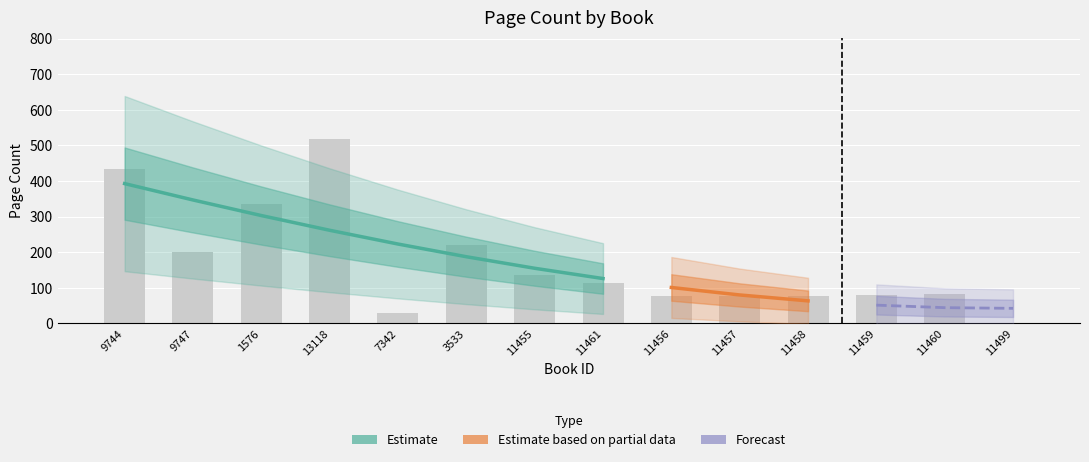

Between 11457 and 11499, which is larger?

11457